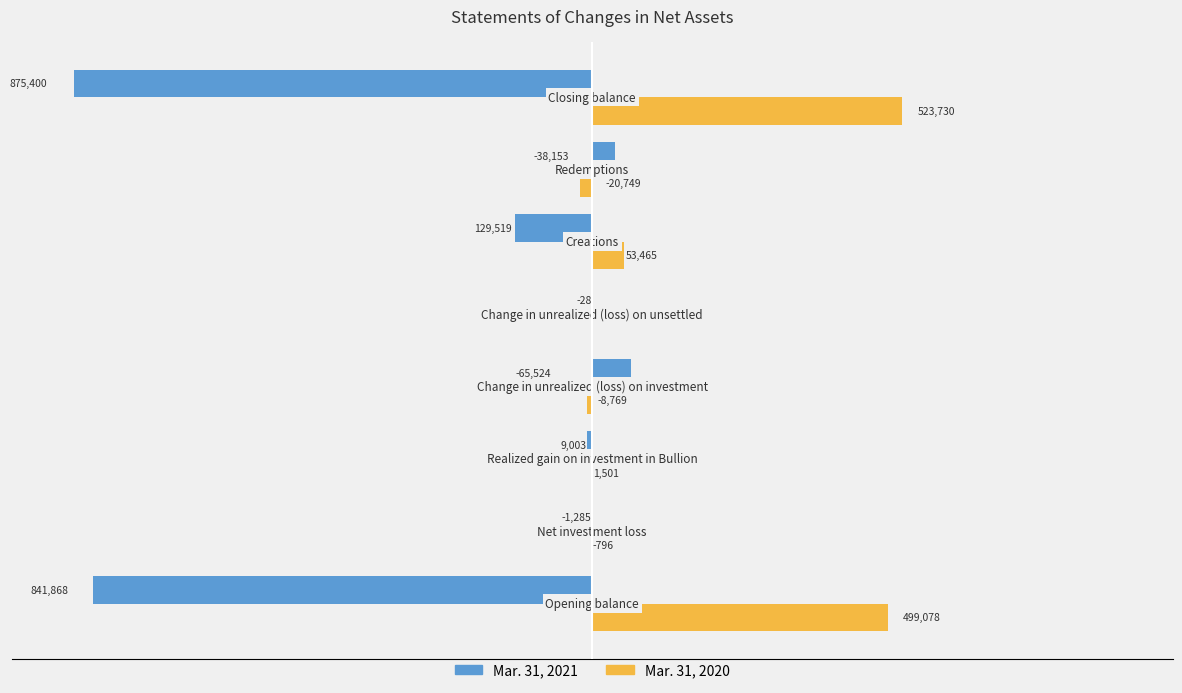

What are all the series names shown in the legend?

Mar. 31, 2021, Mar. 31, 2020